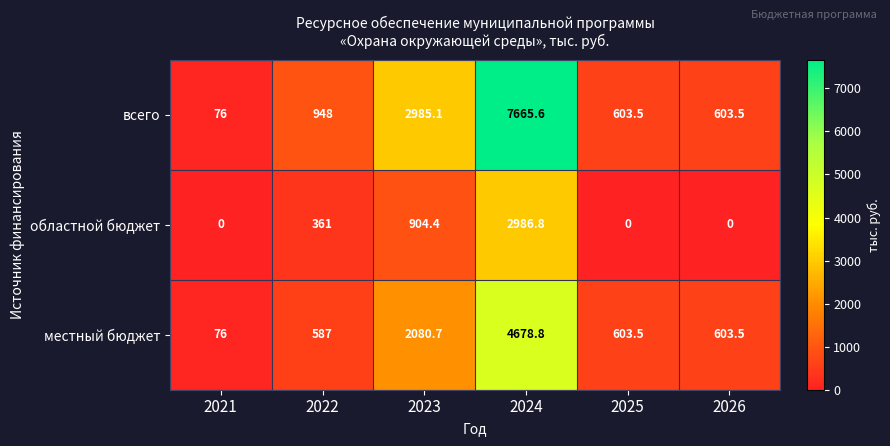

What is the greatest value displayed?

7665.6